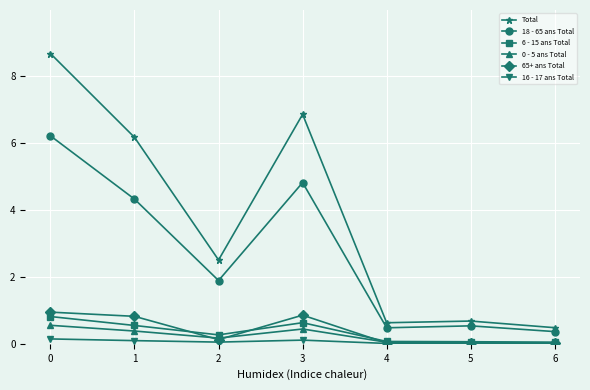

At which category does 65+ ans Total reach its first local peak?

3